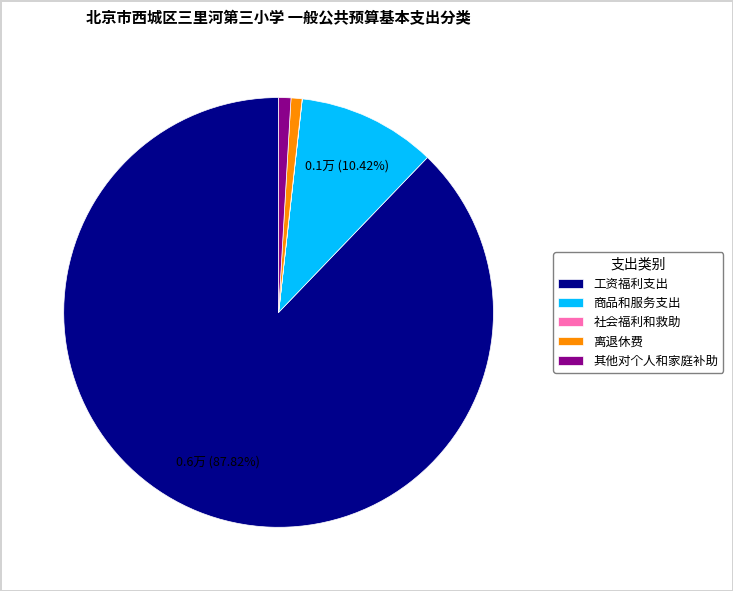

To the nearest percent, what percentage of the pie is 工资福利支出?

88%